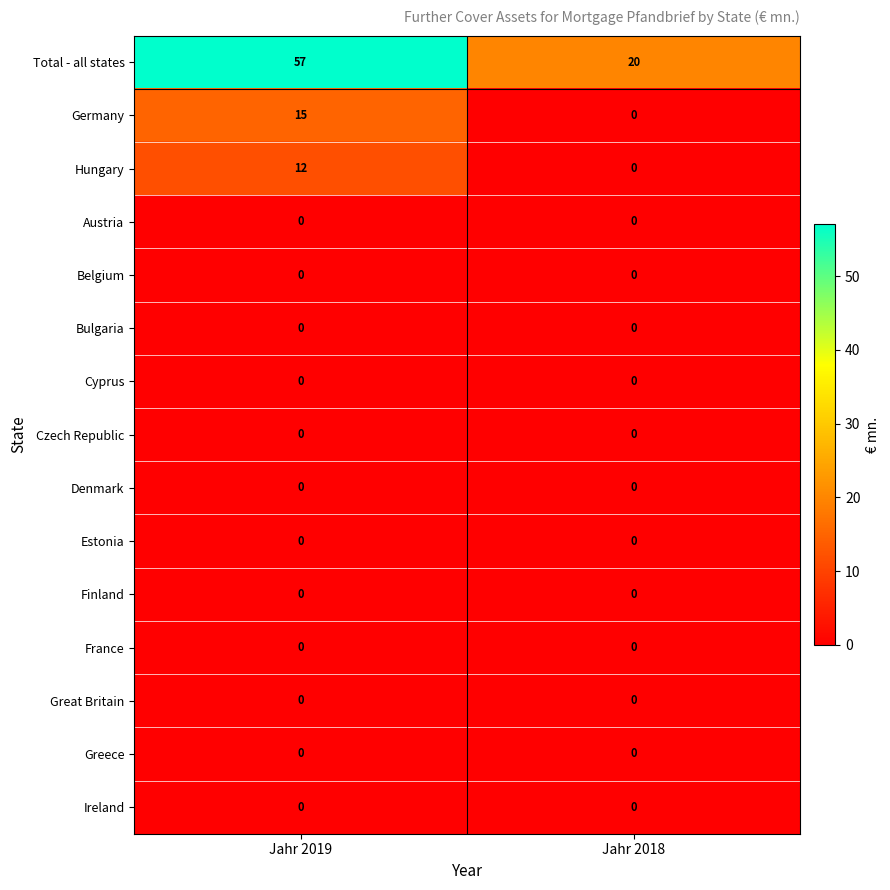

Reading left to right, list all the values displayed in this chart.

Total - all states: Jahr 2019=57	Jahr 2018=20
Germany: Jahr 2019=15	Jahr 2018=0
Hungary: Jahr 2019=12	Jahr 2018=0
Austria: Jahr 2019=0	Jahr 2018=0
Belgium: Jahr 2019=0	Jahr 2018=0
Bulgaria: Jahr 2019=0	Jahr 2018=0
Cyprus: Jahr 2019=0	Jahr 2018=0
Czech Republic: Jahr 2019=0	Jahr 2018=0
Denmark: Jahr 2019=0	Jahr 2018=0
Estonia: Jahr 2019=0	Jahr 2018=0
Finland: Jahr 2019=0	Jahr 2018=0
France: Jahr 2019=0	Jahr 2018=0
Great Britain: Jahr 2019=0	Jahr 2018=0
Greece: Jahr 2019=0	Jahr 2018=0
Ireland: Jahr 2019=0	Jahr 2018=0